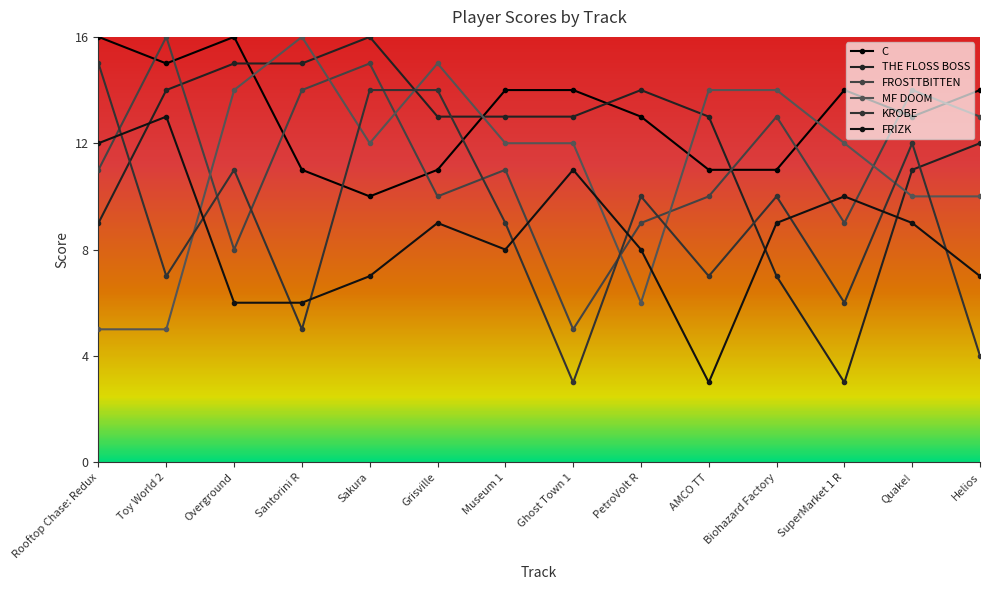

Where is the first local maximum for C?

Overground